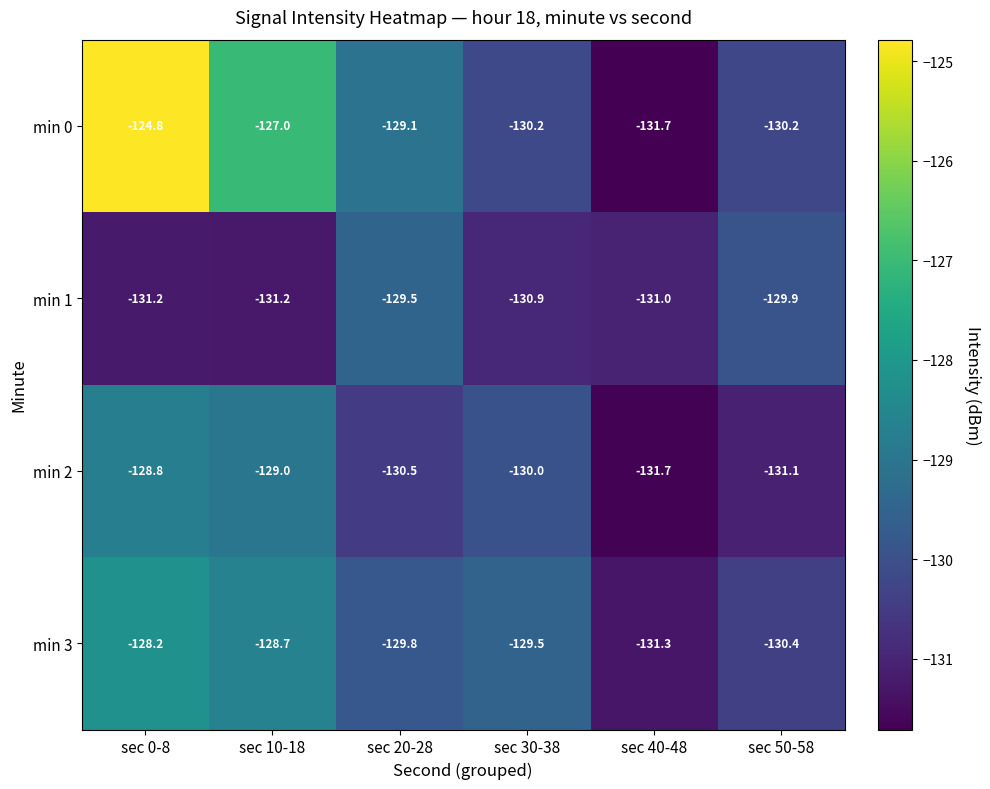

Rank the series by their average value, from lowest to highest.

min 1, min 2, min 3, min 0